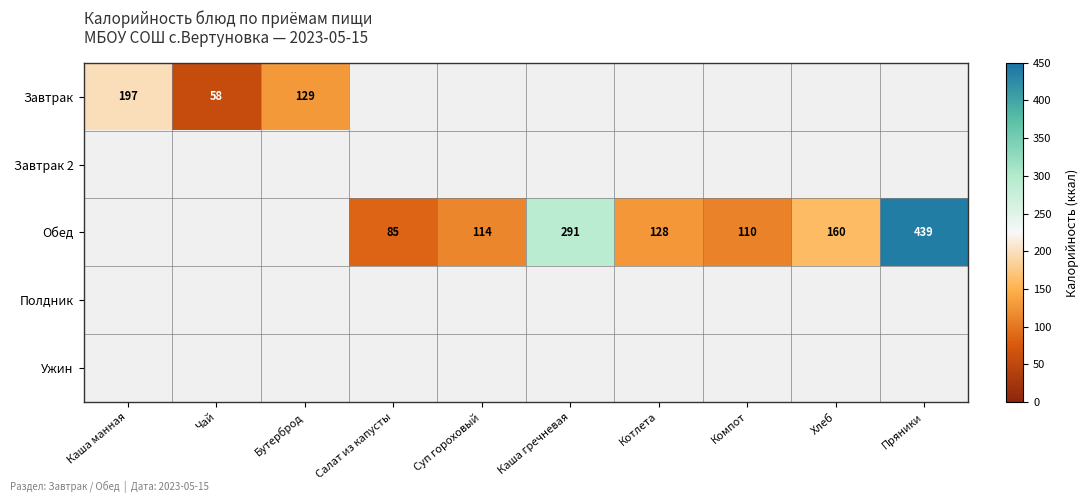

At how many categories does at least one series exceed 306?

1